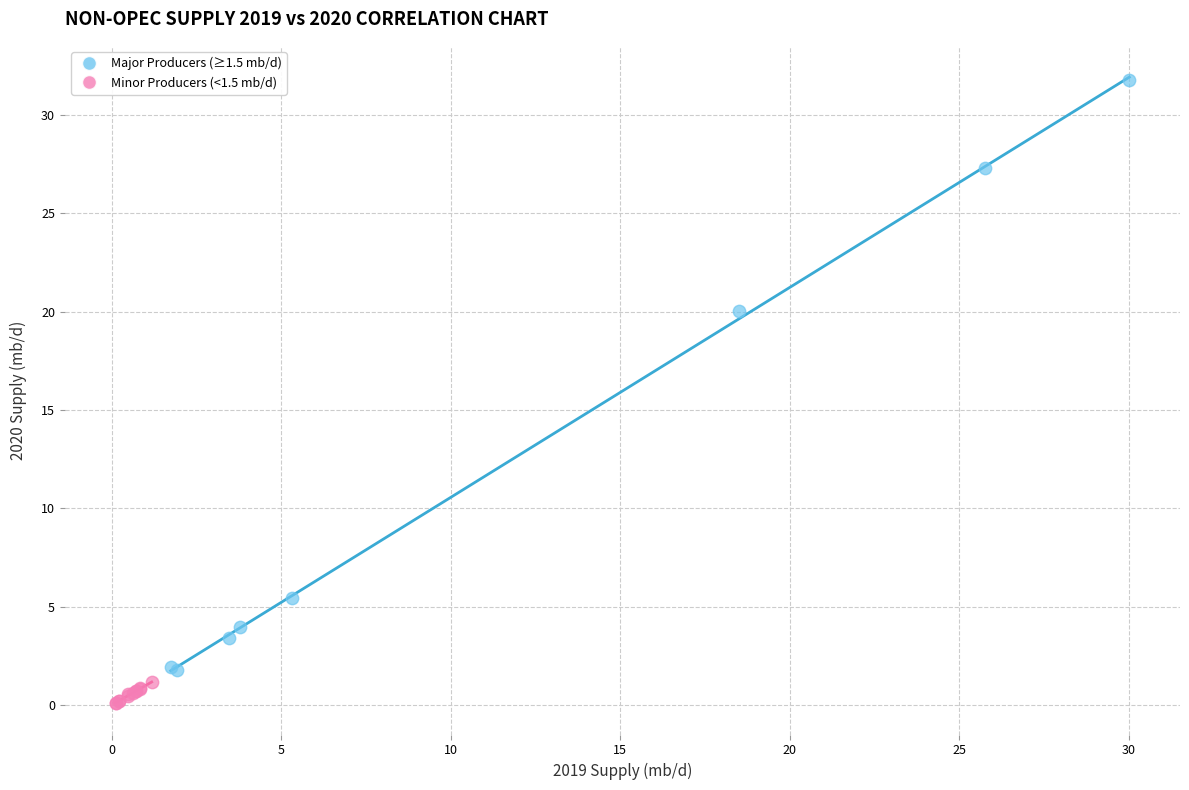

Which series contains the highest Y value?

Major Producers (≥1.5 mb/d)